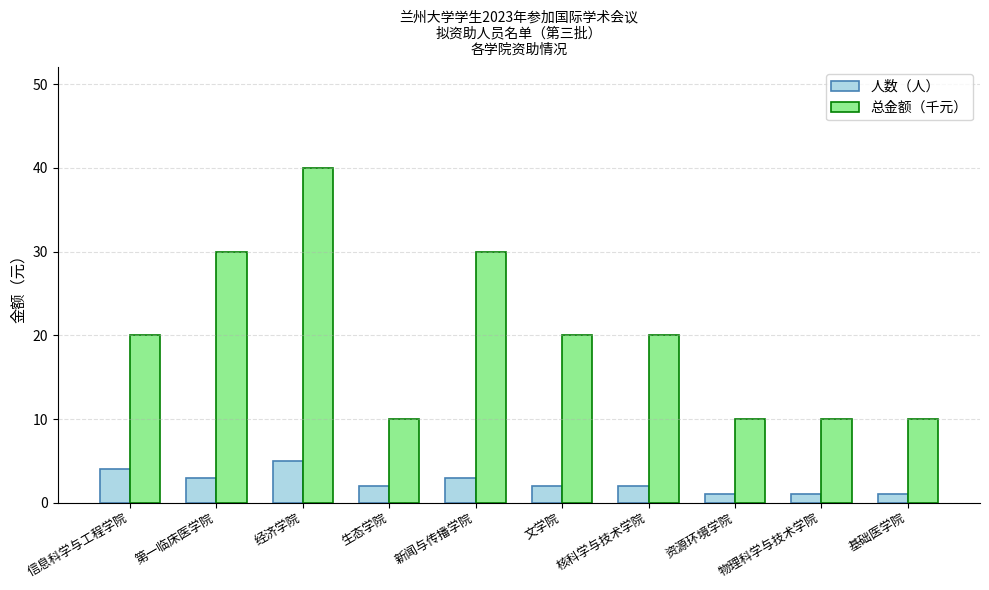

The 总金额（千元） series shows 14 at 基础医学院. True or false?

False